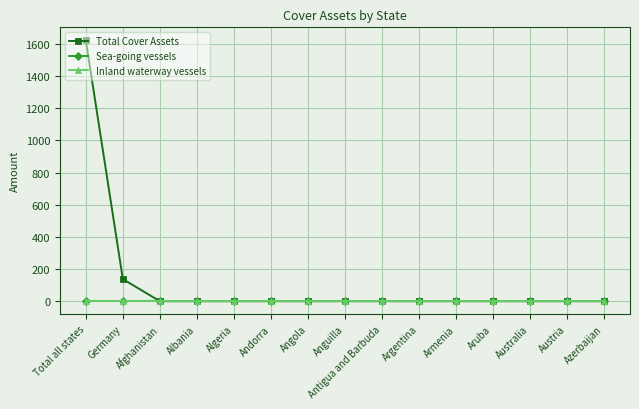

Reading left to right, transcribe all the data shown in this chart.

Total Cover Assets: 1623.0	137.4	0.0	0.0	0.0	0.0	0.0	0.0	0.0	0.0	0.0	0.0	0.0	0.0	0.0
Sea-going vessels: 0.0	0.0	0.0	0.0	0.0	0.0	0.0	0.0	0.0	0.0	0.0	0.0	0.0	0.0	0.0
Inland waterway vessels: 0.0	0.0	0.0	0.0	0.0	0.0	0.0	0.0	0.0	0.0	0.0	0.0	0.0	0.0	0.0